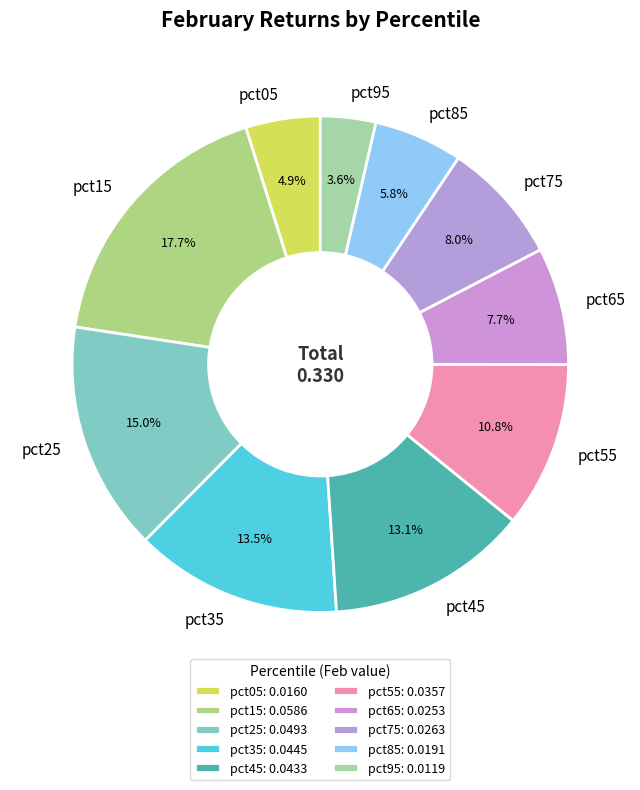

What is the total percentage of pct35 and pct85?

19.3%